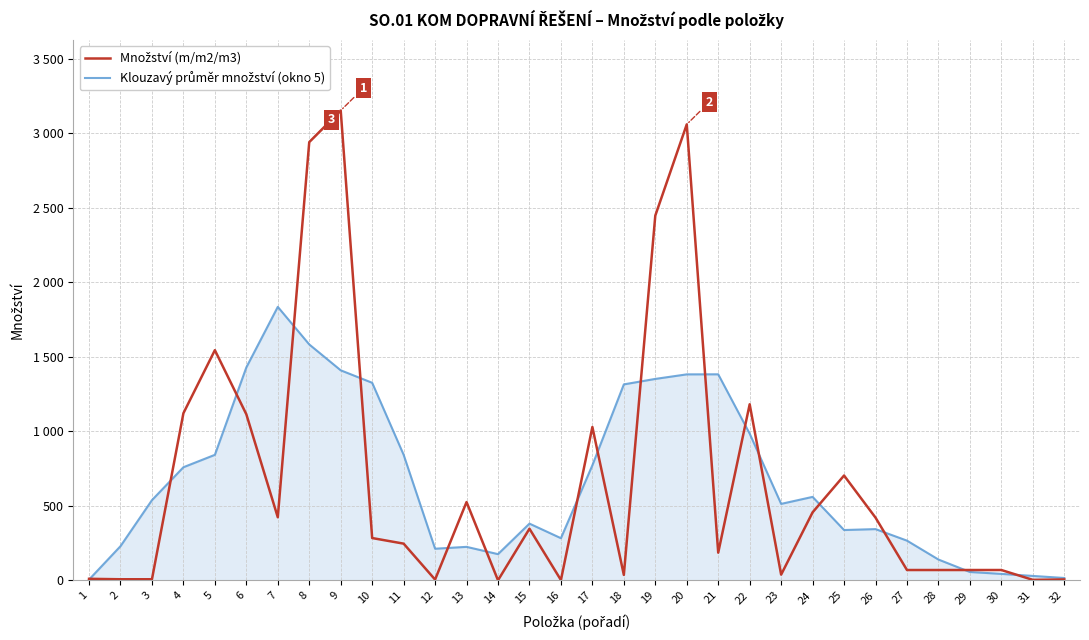

Does the chart display data point markers on the line(s)?

No